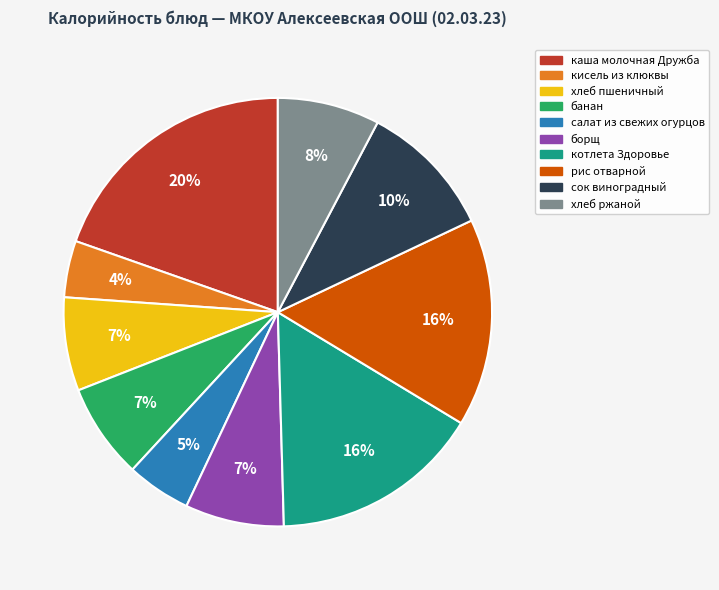

Does any single category account for the majority?

No